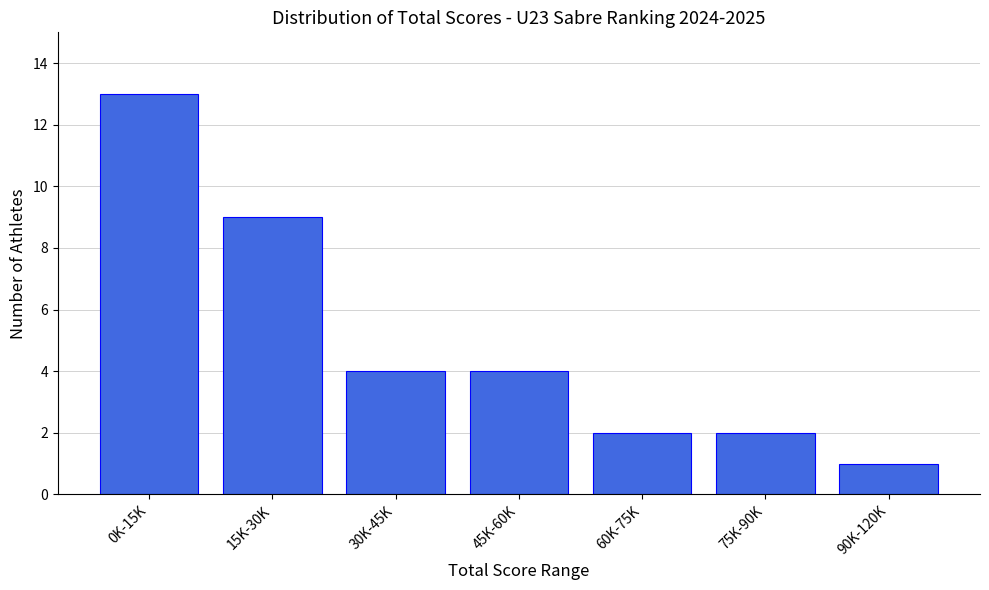

Reading left to right, transcribe all the data shown in this chart.

0K-15K=13	15K-30K=9	30K-45K=4	45K-60K=4	60K-75K=2	75K-90K=2	90K-120K=1